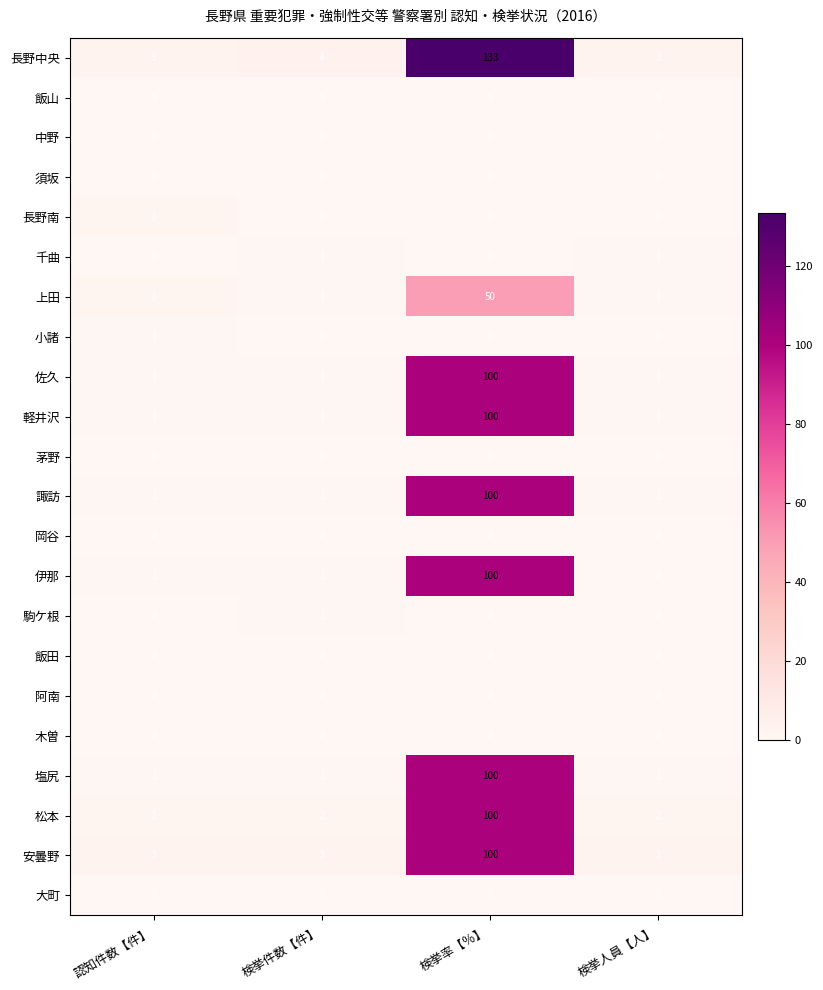

Which series changed the most between 認知件数【件】 and 検挙人員【人】?

長野南